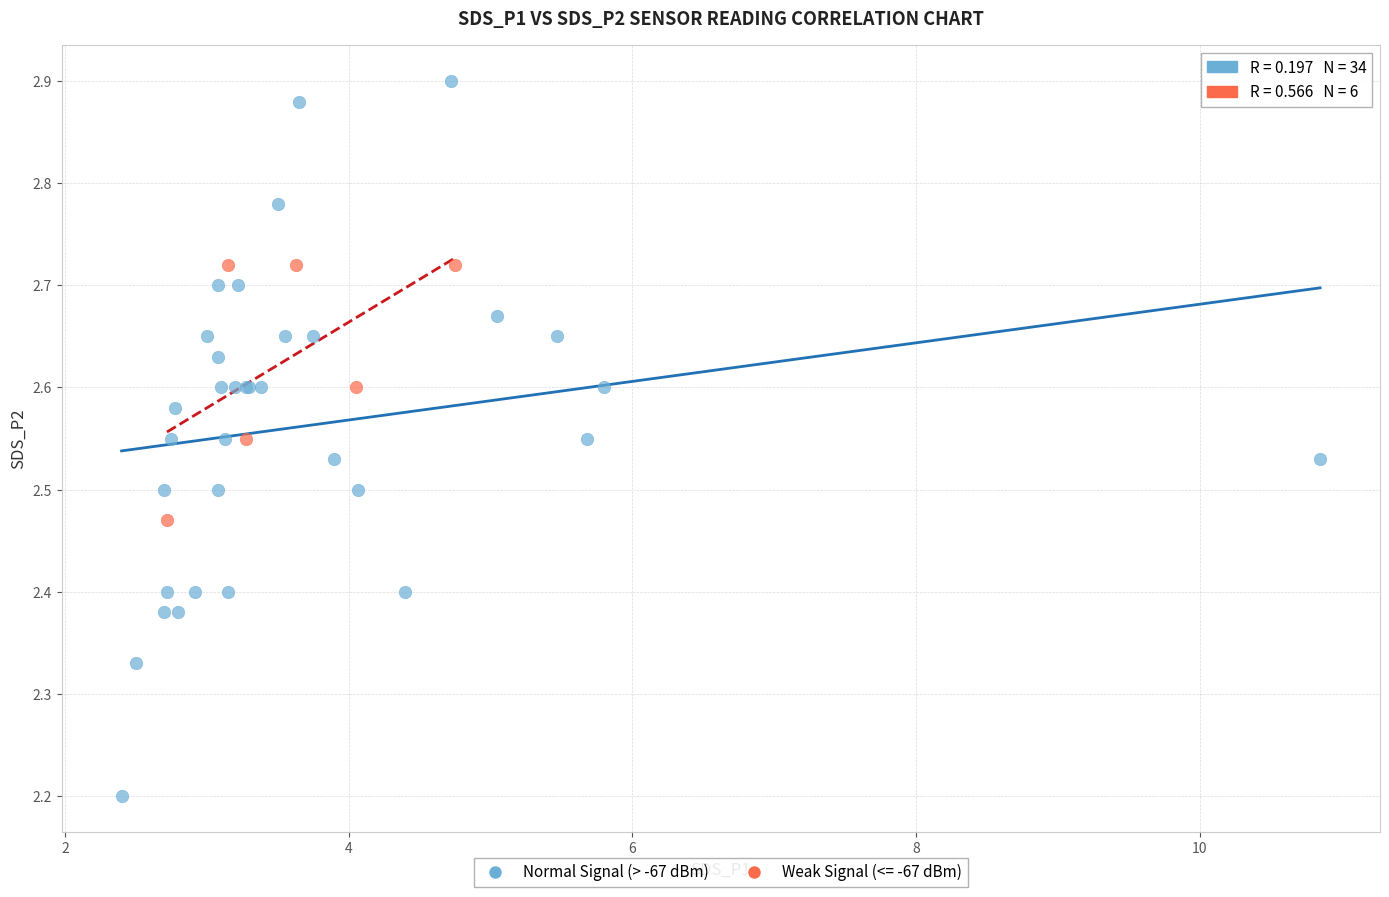

Which series contains the highest Y value?

Normal Signal (> -67 dBm)